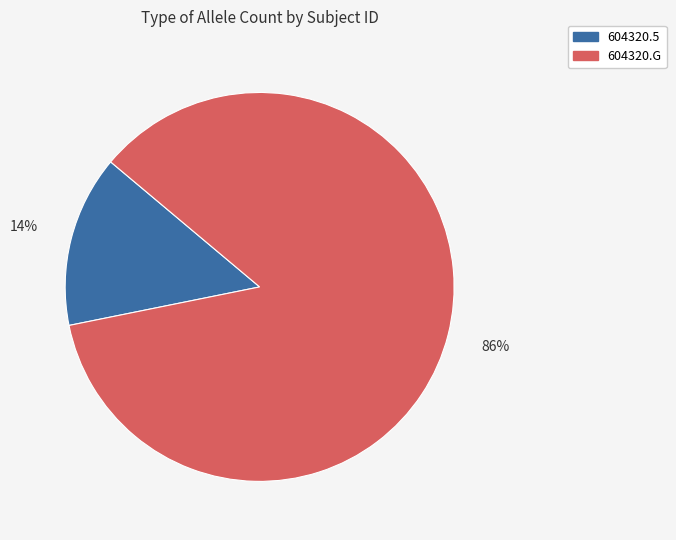

Is there a majority slice in this chart?

Yes